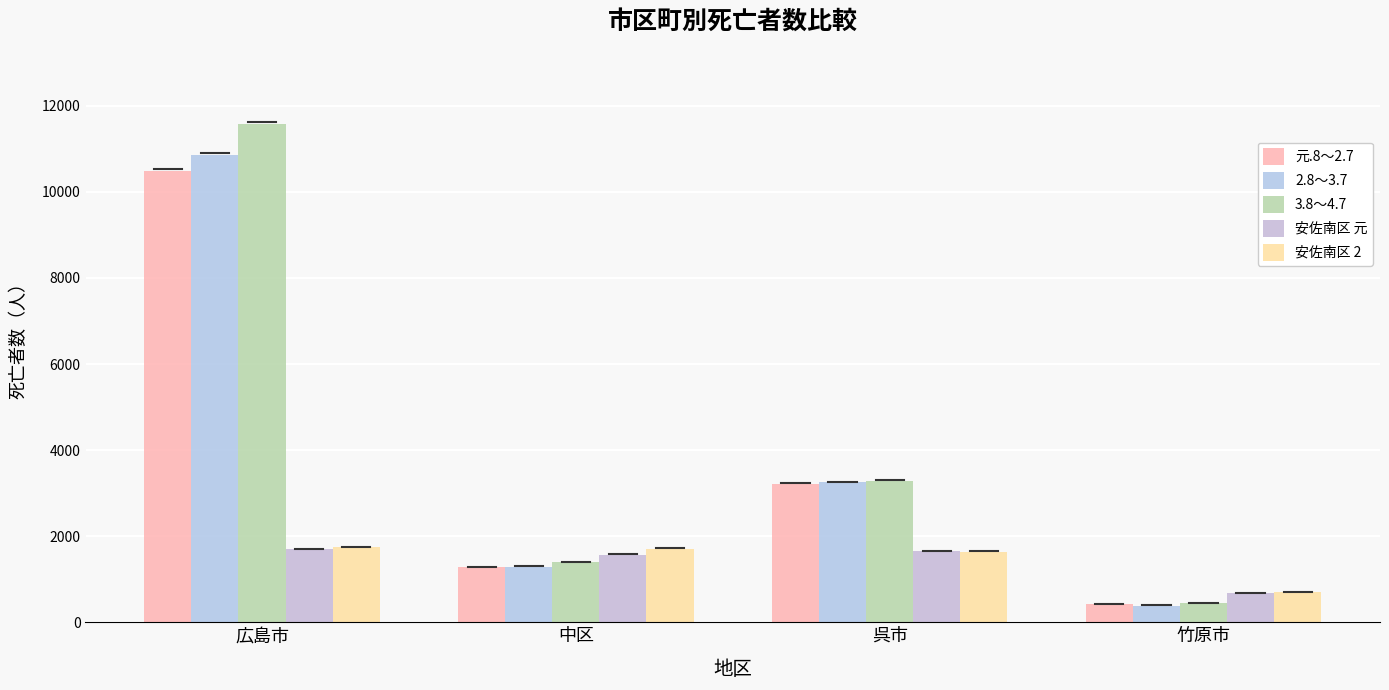

Which series has the largest total across all categories?

3.8～4.7